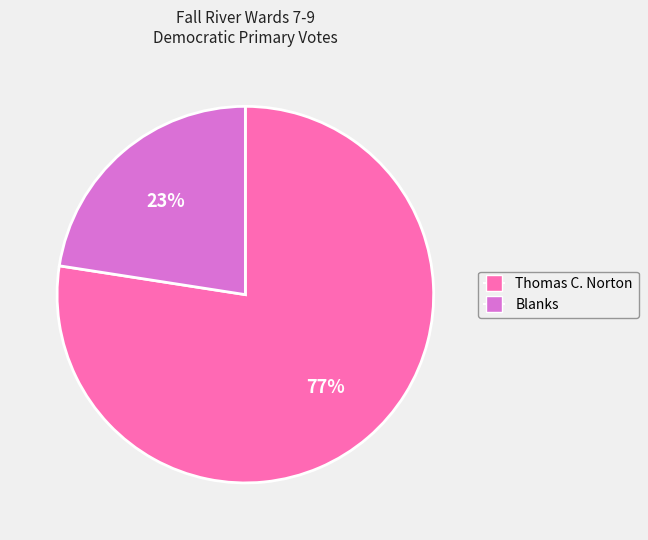

Count the number of slices in the pie.

2